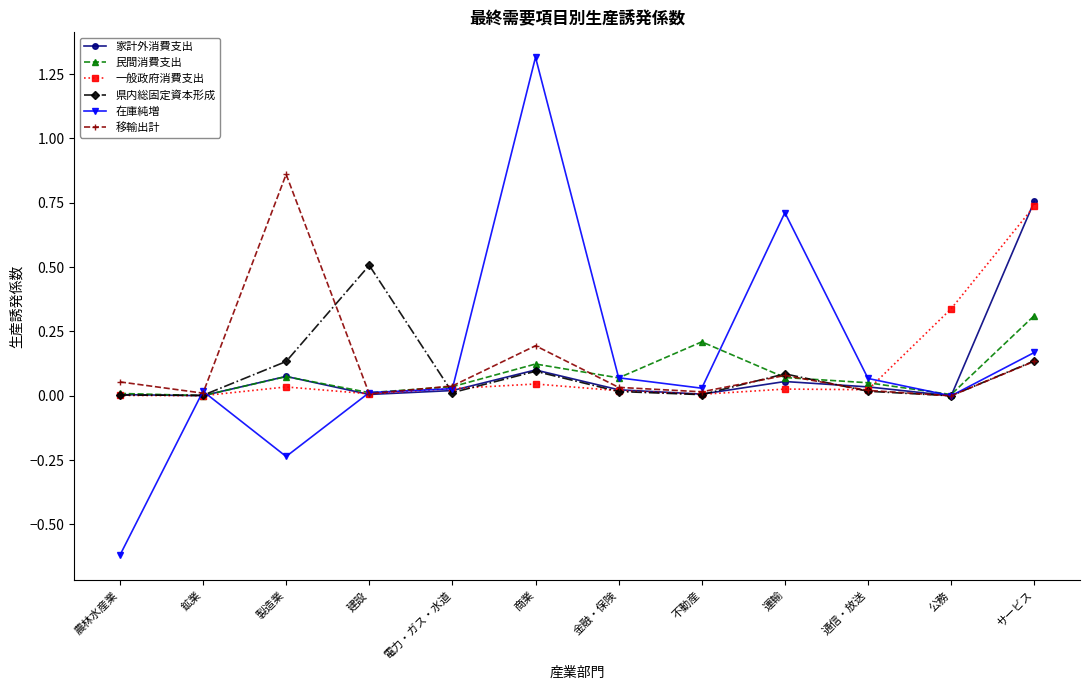

What is the minimum value shown in the chart?

-0.6